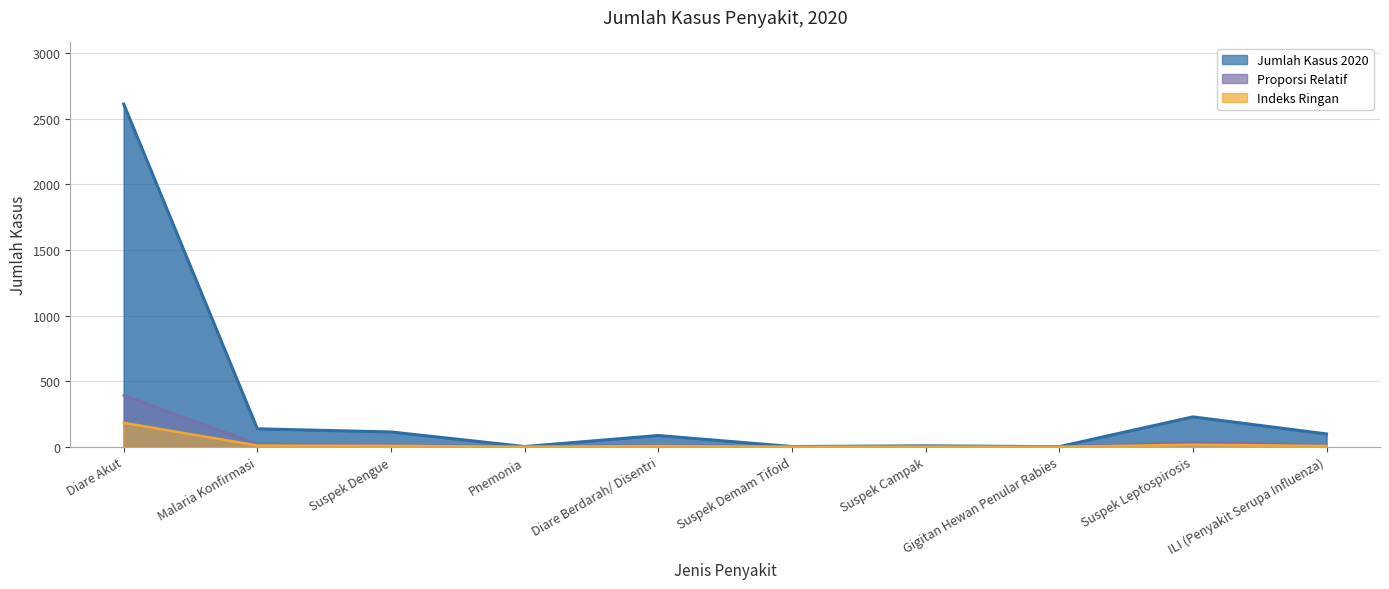

What is the smallest value displayed?

1